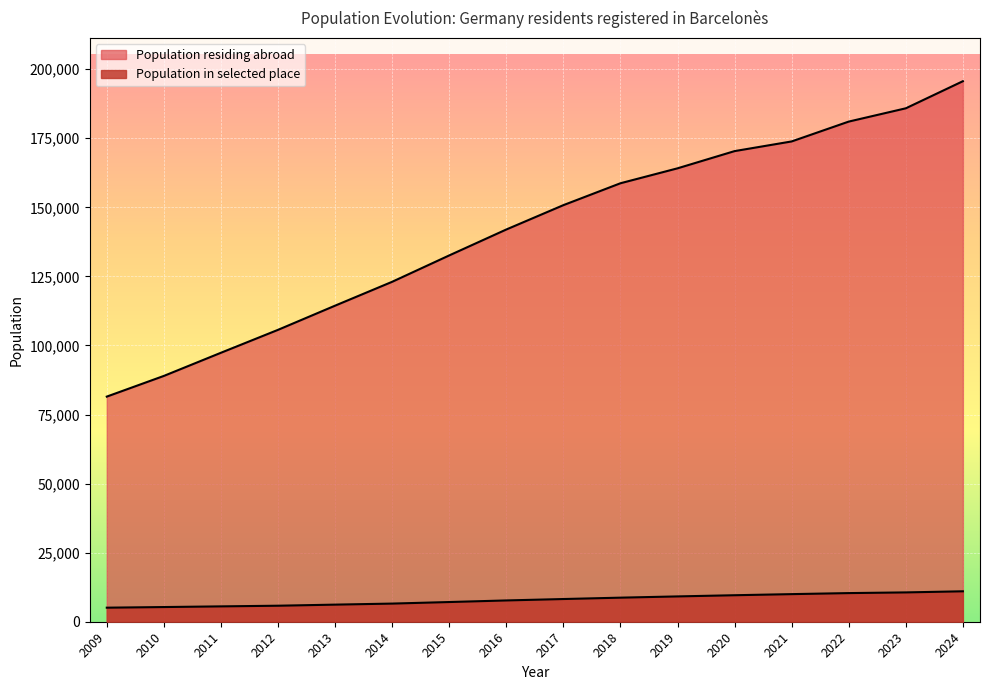

How many lines are shown in the chart?

2